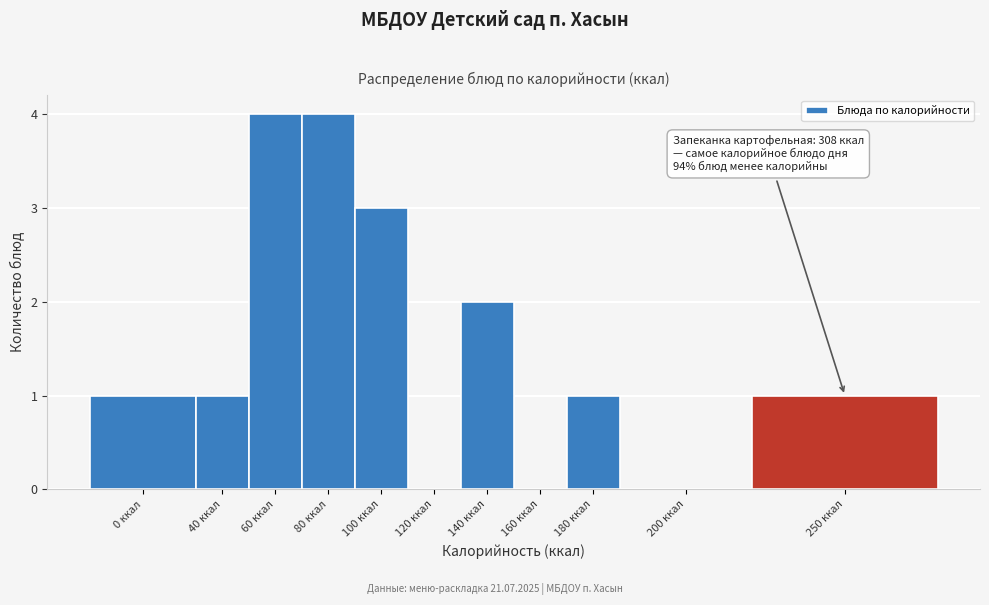

Reading left to right, extract all data points from this chart.

0 ккал=1	40 ккал=1	60 ккал=4	80 ккал=4	100 ккал=3	120 ккал=0	140 ккал=2	160 ккал=0	180 ккал=1	200 ккал=0	250 ккал=1